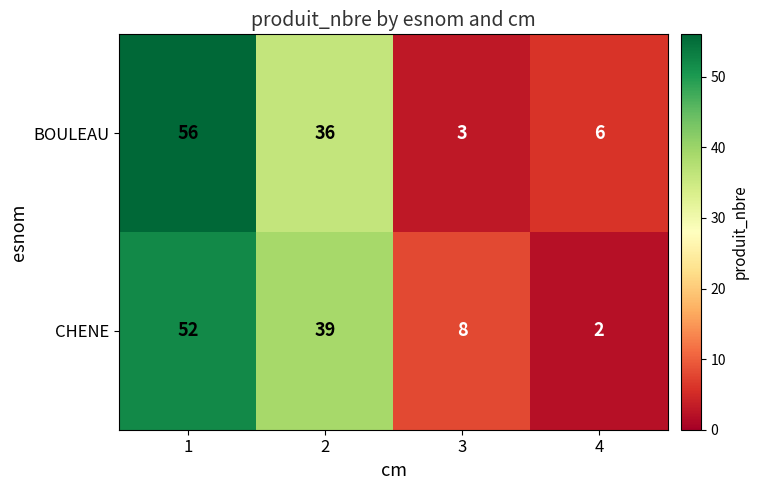

What is the difference between the highest and lowest values at 1?

4